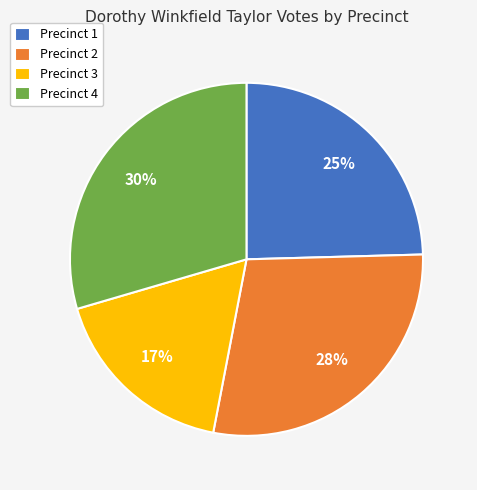

Which slice is the largest?

Precinct 4